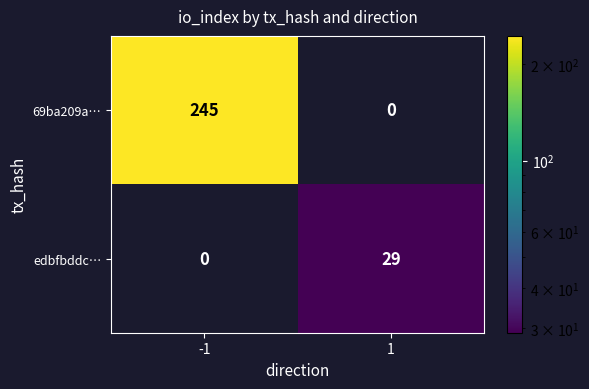

Count the number of data series in this chart.

2